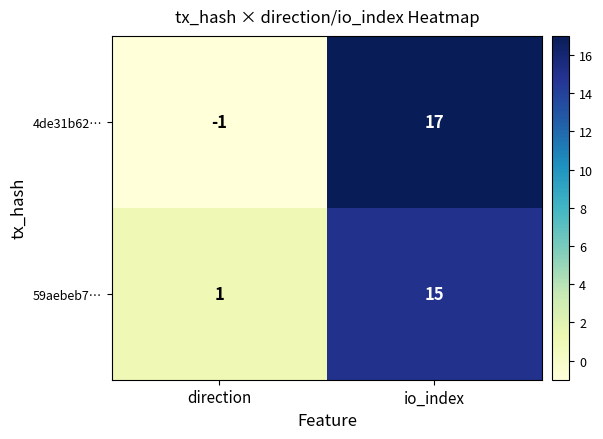

Rank the series at io_index from highest to lowest value.

4de31b62…, 59aebeb7…